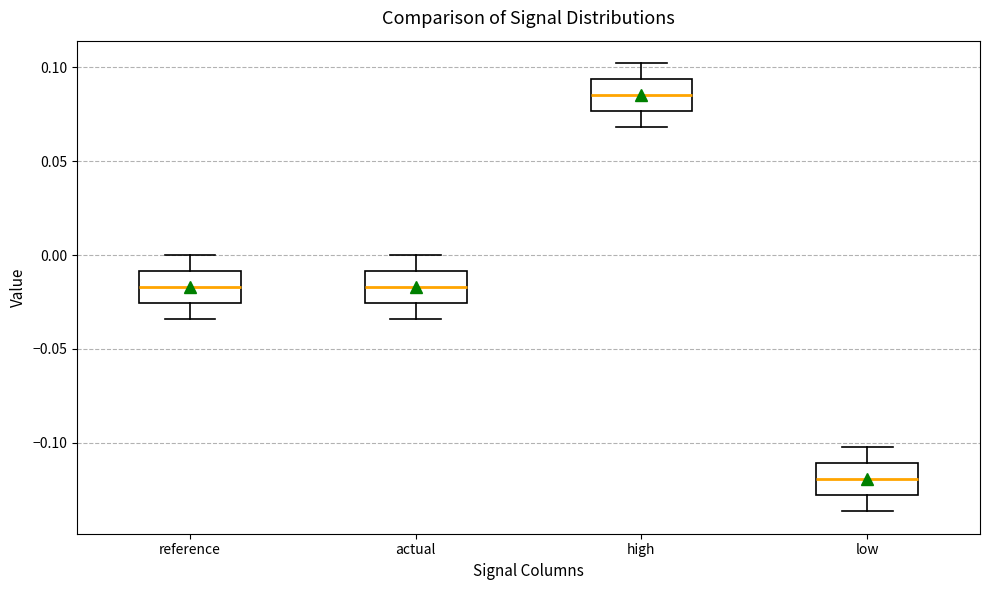

Where is the lower edge of the box for actual on the y-axis? The values are not printed on the chart, so give them approximately, as read against the axis.

-0.025